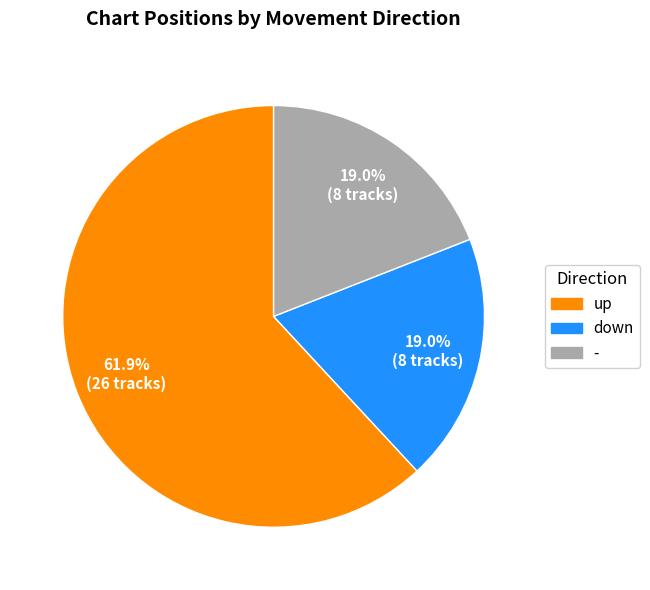

To the nearest percent, what is the average slice percentage?

33%